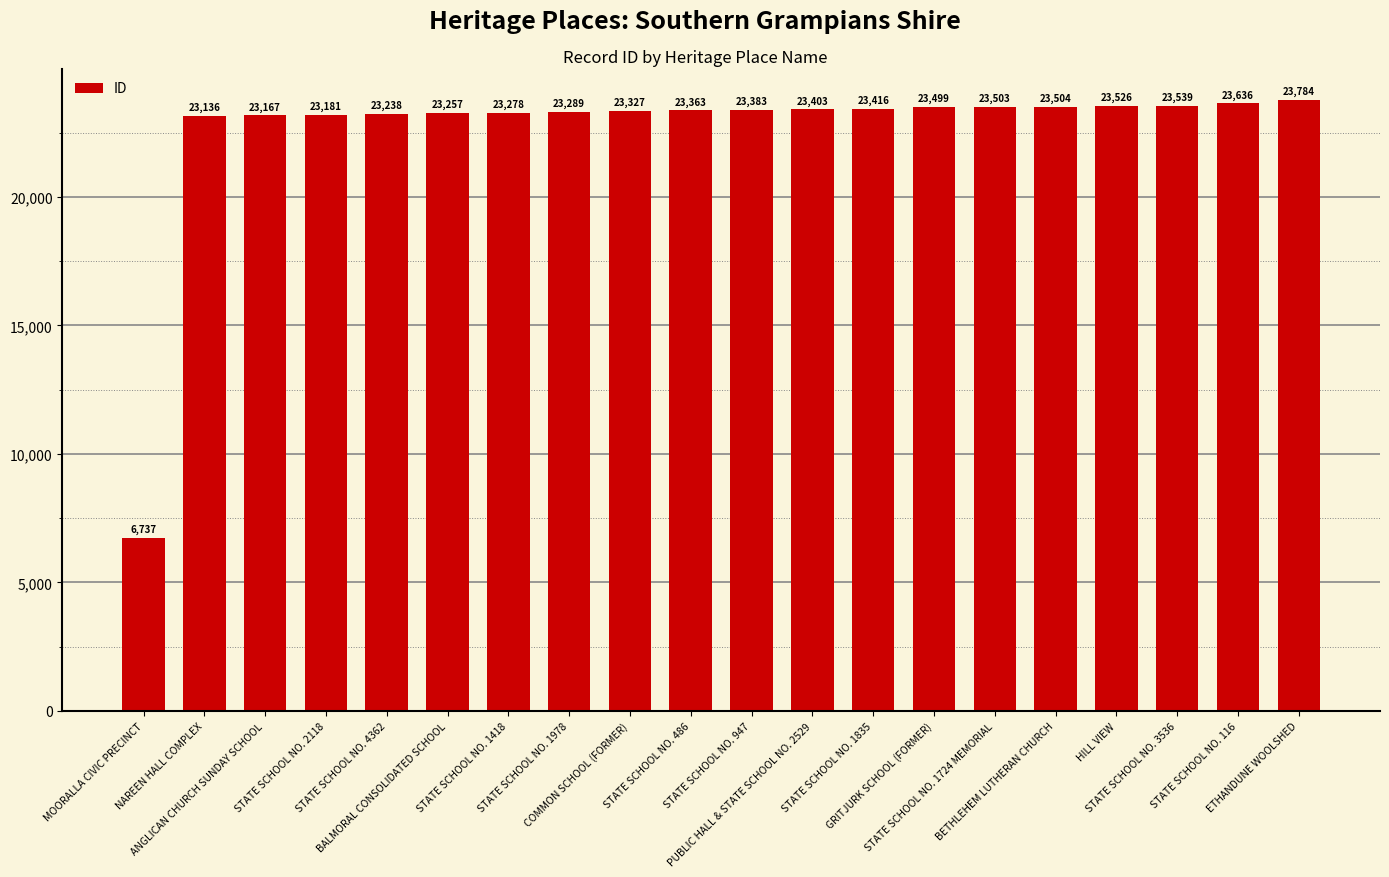

What is the maximum value shown in the chart?

23784